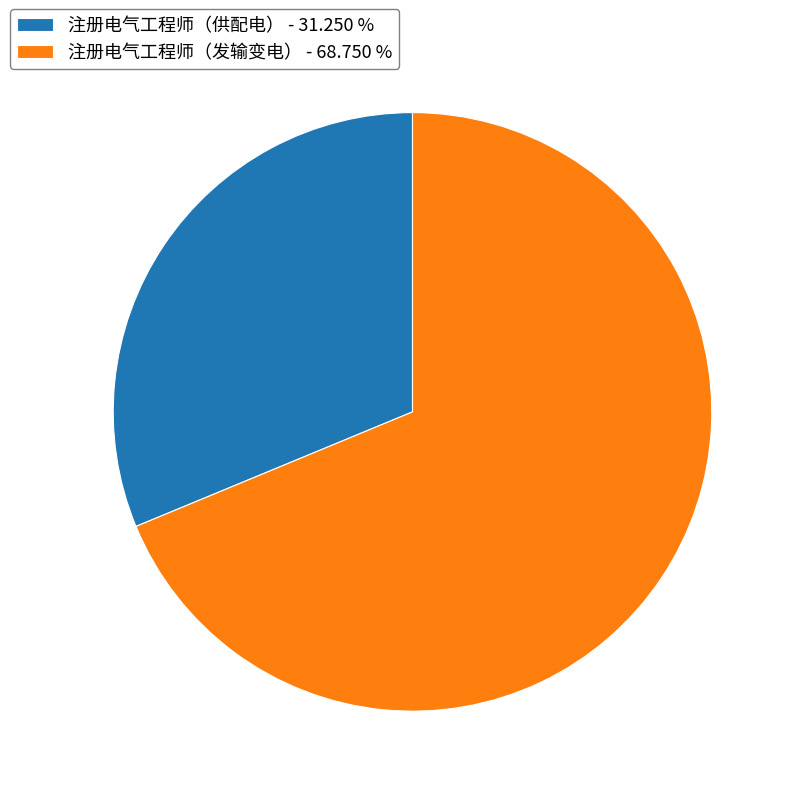

Does any single category account for the majority?

Yes